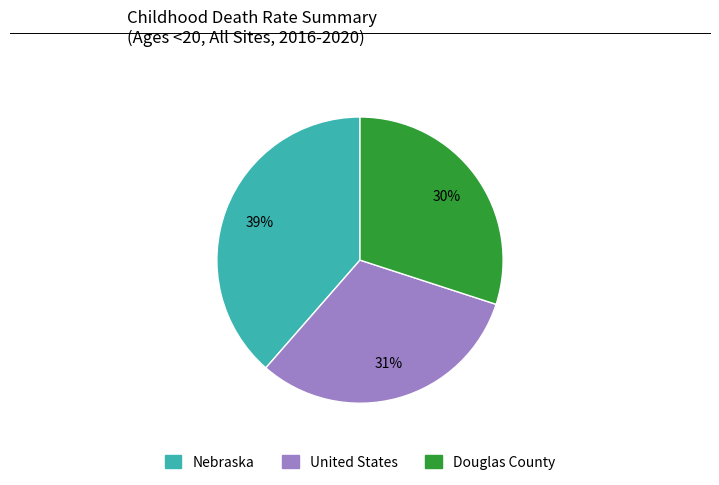

Which category has the smallest portion of the pie?

Douglas County